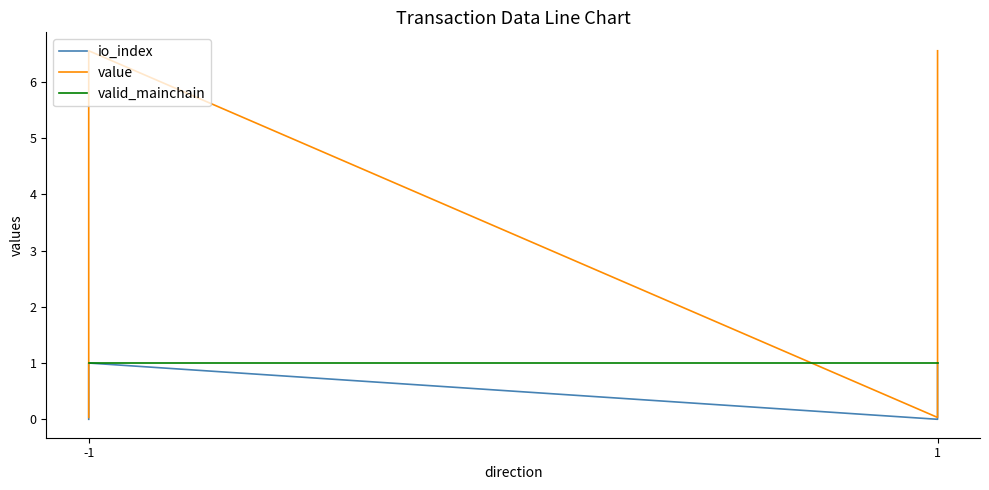

What is the sum of all valid_mainchain values?

4.0